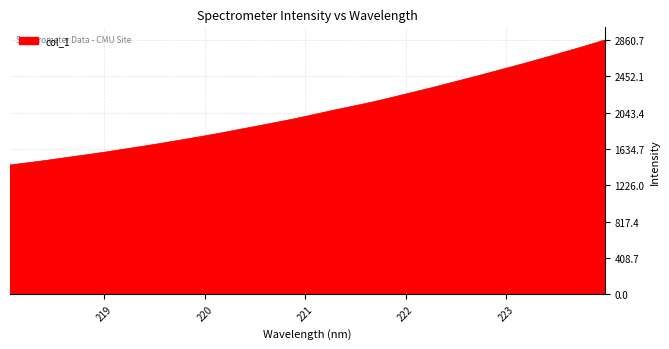

What is the average value?

2060.0